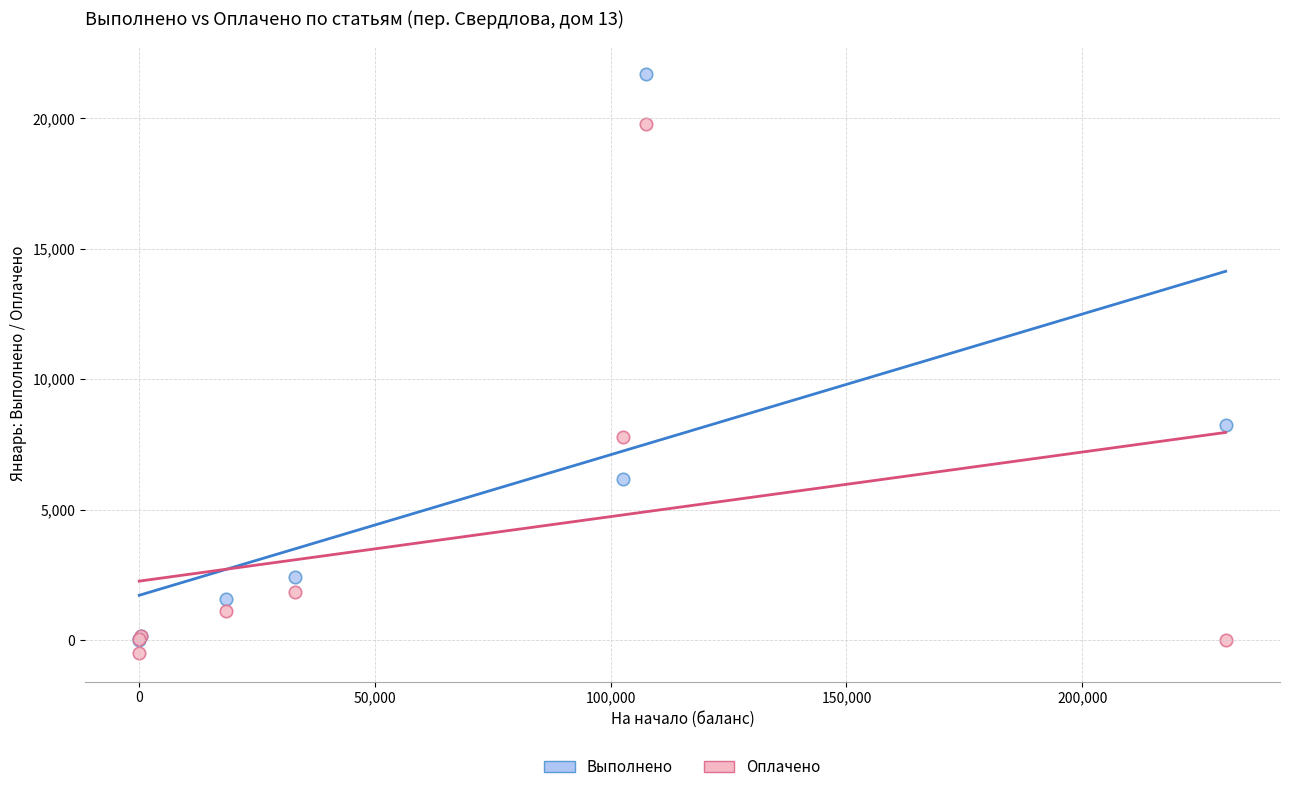

In the Выполнено series, what Y value is closest to 10843?

8254